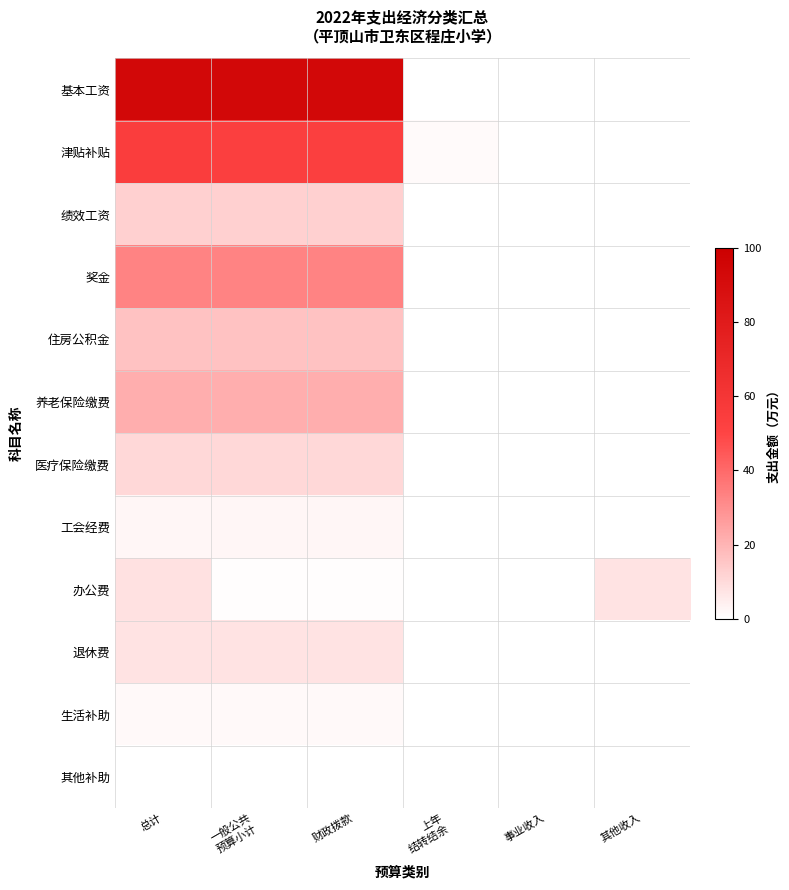

How many series are shown in this chart?

12